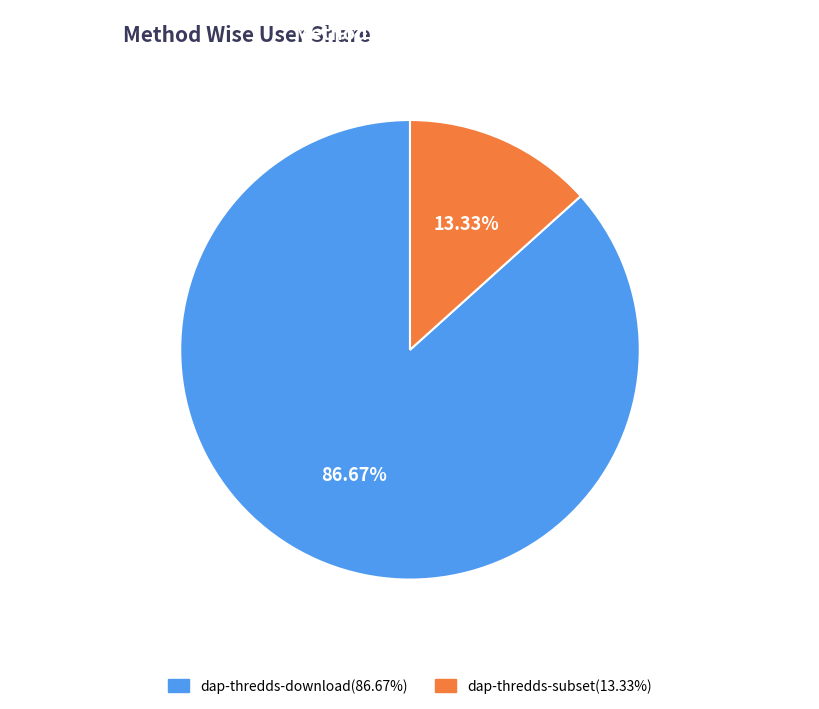

What percentage is the dap-thredds-download slice, to the nearest percent?

87%